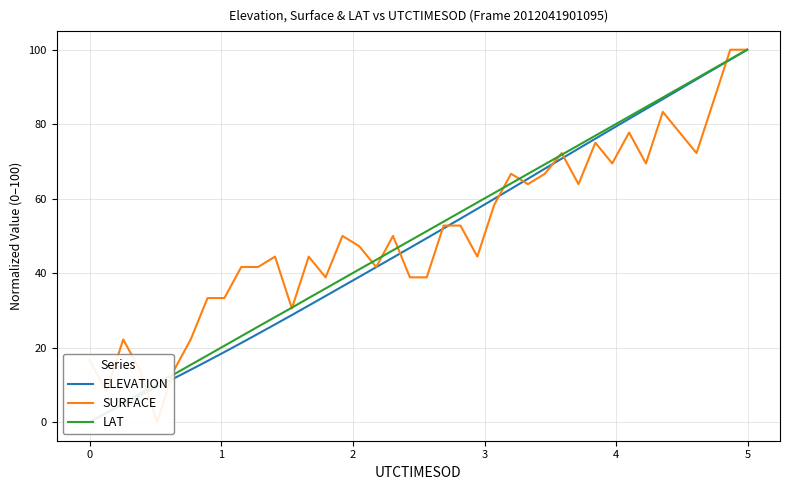

How many distinct data groups are displayed?

3